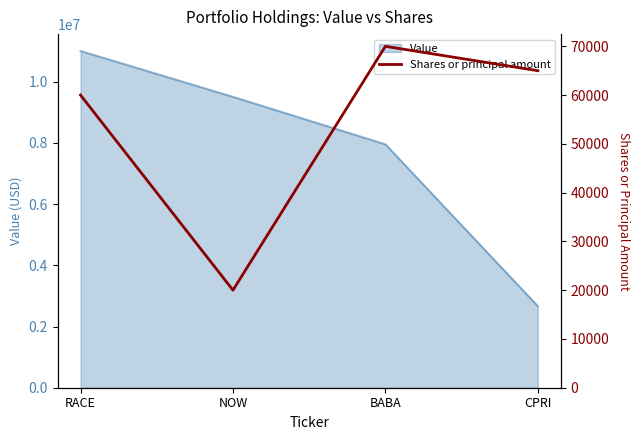

What value does the Value series have at BABA?

7958000